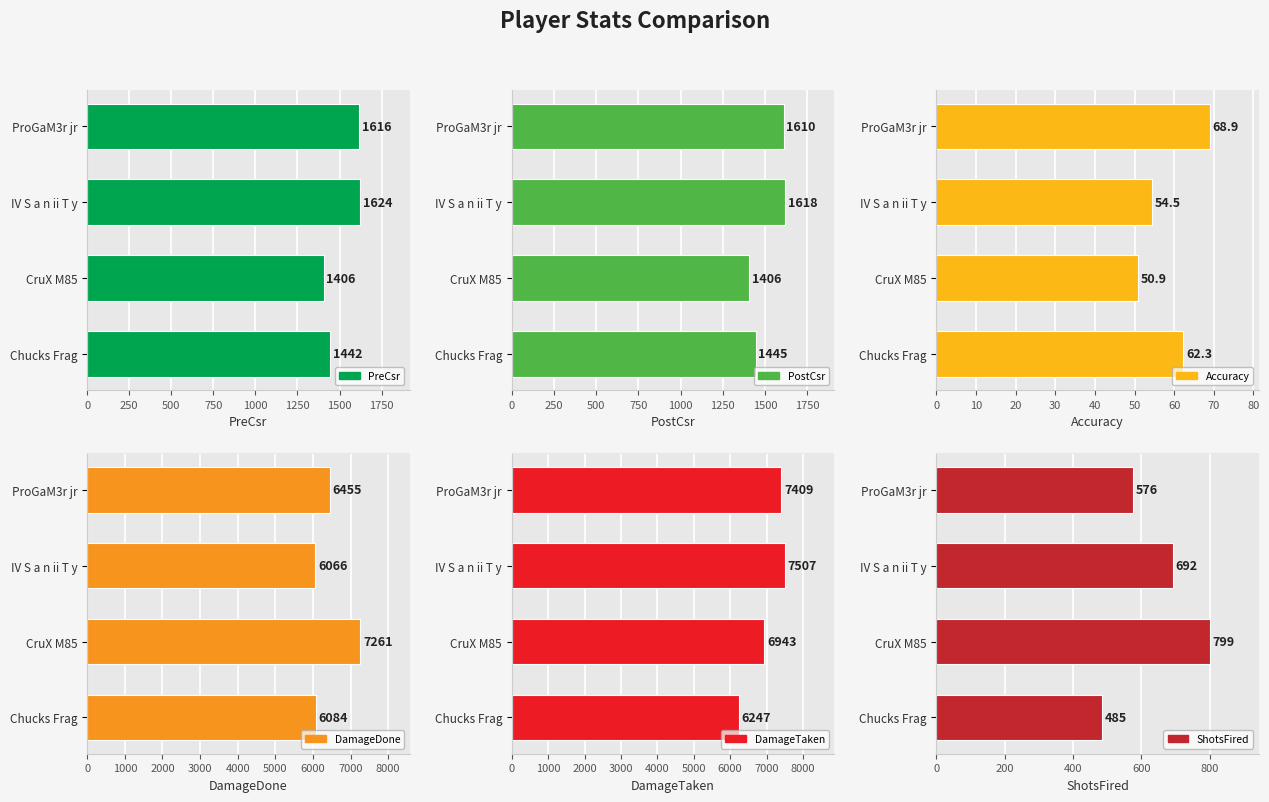

How many series are shown in this chart?

6